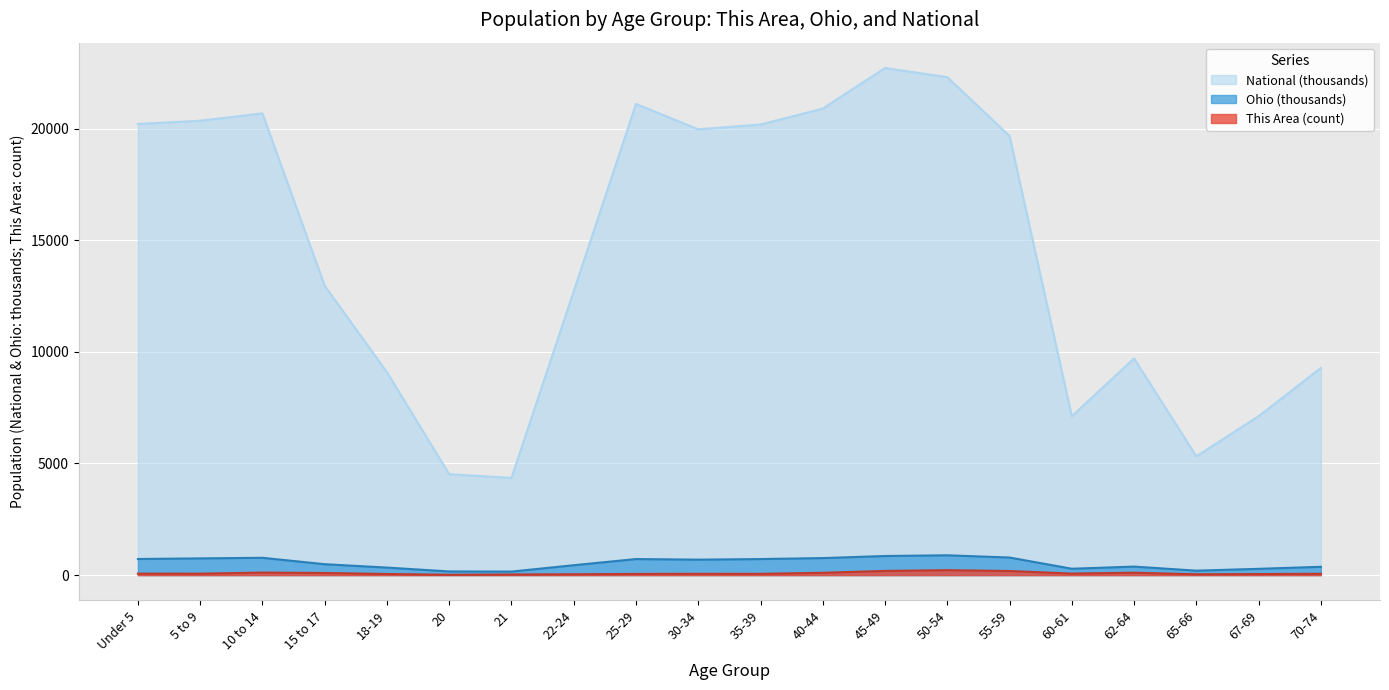

Reading right to left, transcribe all the data shown in this chart.

This Area: 59.0	46.0	36.0	106.0	68.0	183.0	219.0	187.0	103.0	56.0	57.0	52.0	37.0	27.0	14.0	49.0	94.0	112.0	63.0	64.0
Ohio: 371.4	280.5	198.3	381.0	284.4	786.9	887.1	855.1	761.4	718.5	691.3	718.6	442.1	157.0	164.0	336.4	487.3	774.7	747.9	720.9
National: 9278.2	7115.4	5319.9	9704.2	7113.7	19664.8	22298.1	22708.6	20891.0	20179.6	19962.1	21101.8	12712.6	4354.3	4519.1	9086.1	12954.3	20677.2	20348.7	20201.4